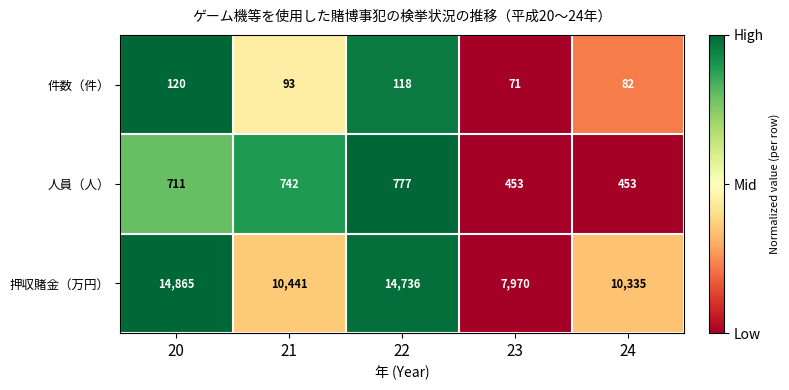

The 人員（人） series shows 711 at 20. True or false?

True